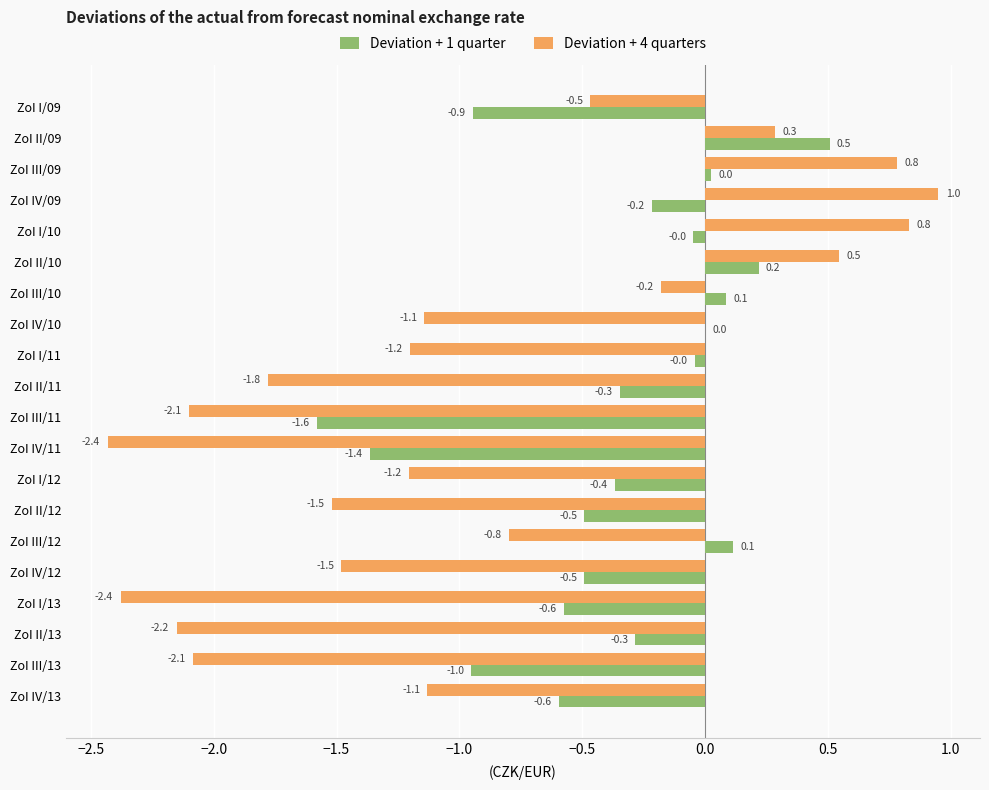

Where is Deviation + 4 quarters nearest to the value 0?

ZoI III/10